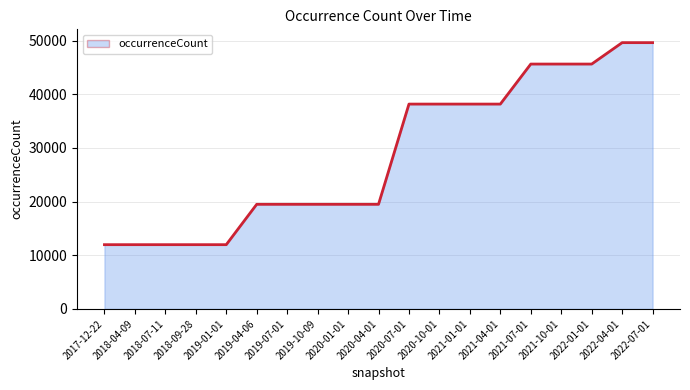

What is the difference between the maximum and second lowest values?

37635